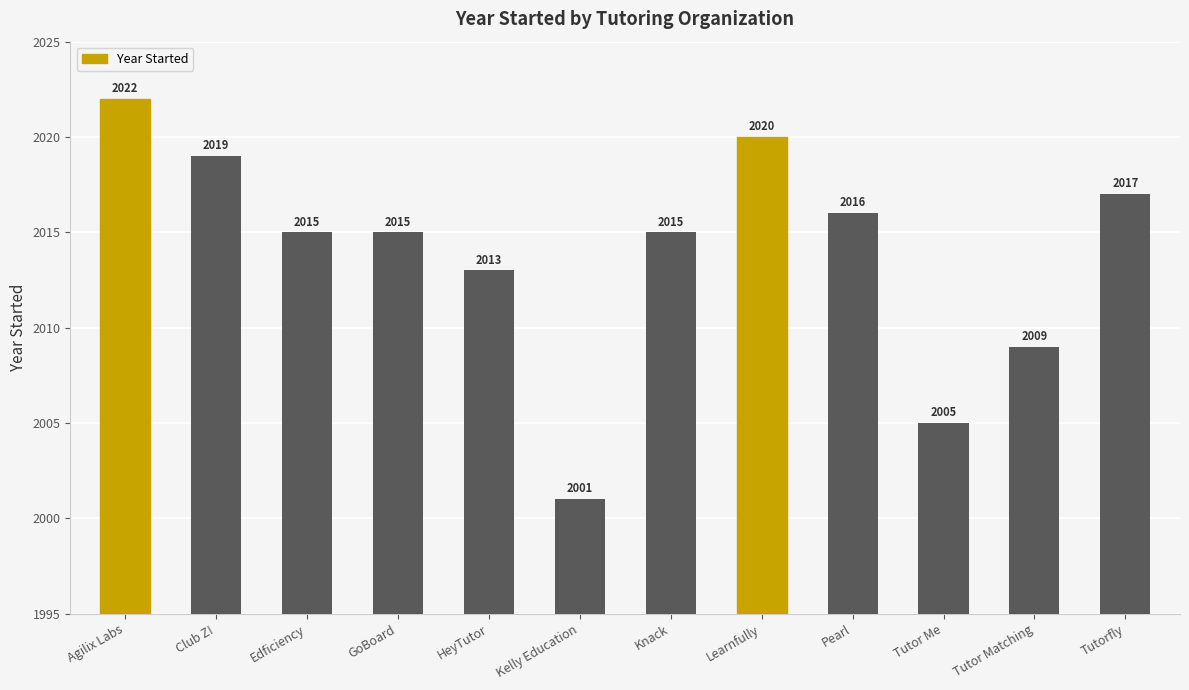

Reading left to right, extract all data points from this chart.

Agilix Labs=2022	Club Z!=2019	Edficiency=2015	GoBoard=2015	HeyTutor=2013	Kelly Education=2001	Knack=2015	Learnfully=2020	Pearl=2016	Tutor Me=2005	Tutor Matching=2009	Tutorfly=2017